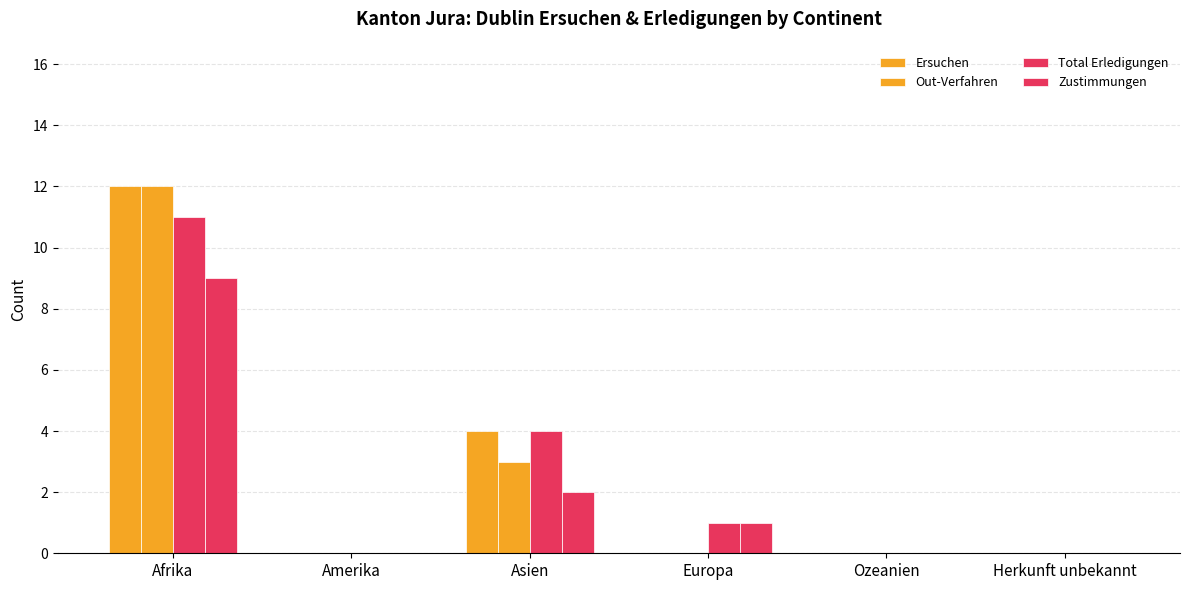

Which category has the lowest value across all series?

Amerika